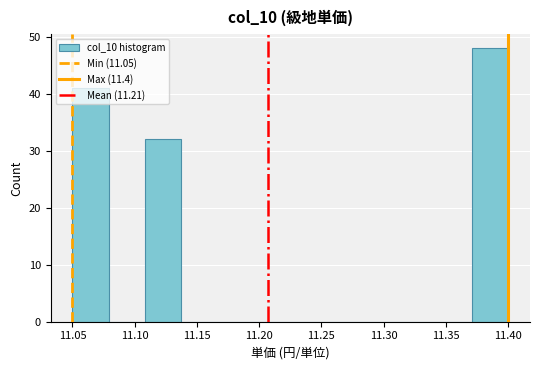

Reading left to right, transcribe this chart: for each bar, give the range it covers on the x-axis and its height. Neither the bar edges nor the heights are printed on the chart, so give them approximately, as read against the axes.

11.050 to 11.080: 41
11.080 to 11.110: 0
11.110 to 11.140: 32
11.140 to 11.165: 0
11.165 to 11.195: 0
11.195 to 11.225: 0
11.225 to 11.255: 0
11.255 to 11.285: 0
11.285 to 11.315: 0
11.315 to 11.340: 0
11.340 to 11.370: 0
11.370 to 11.400: 48